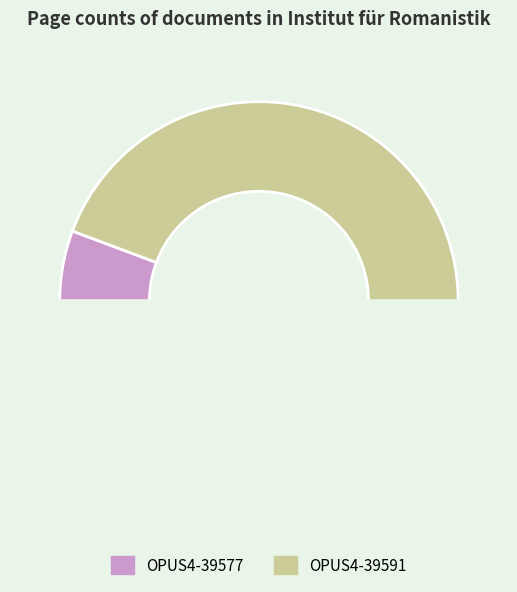

How many segments does this pie chart have?

3